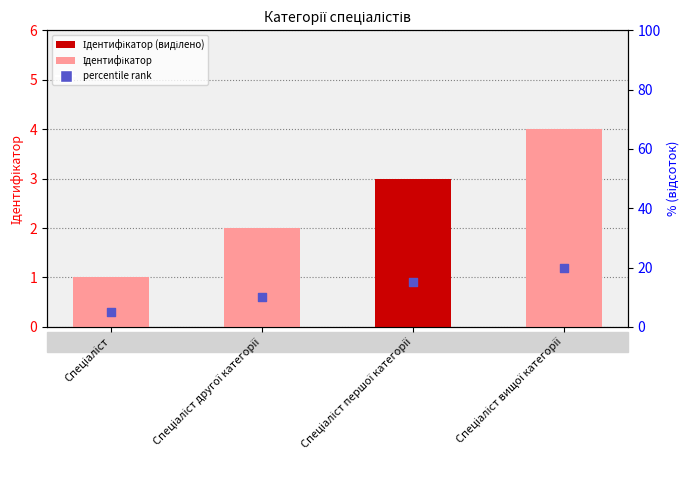

What are all the series names shown in the legend?

Ідентифікатор, percentile rank